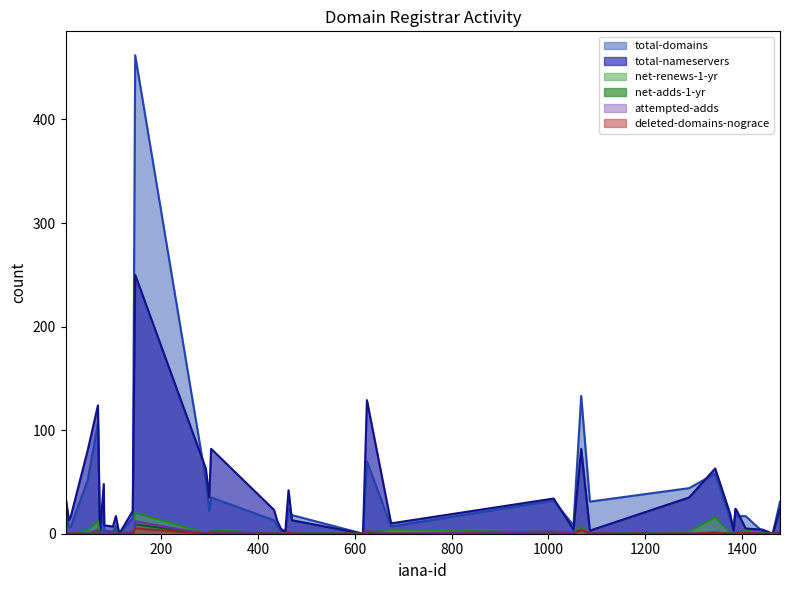

Which series has the widest spread of values?

total-domains